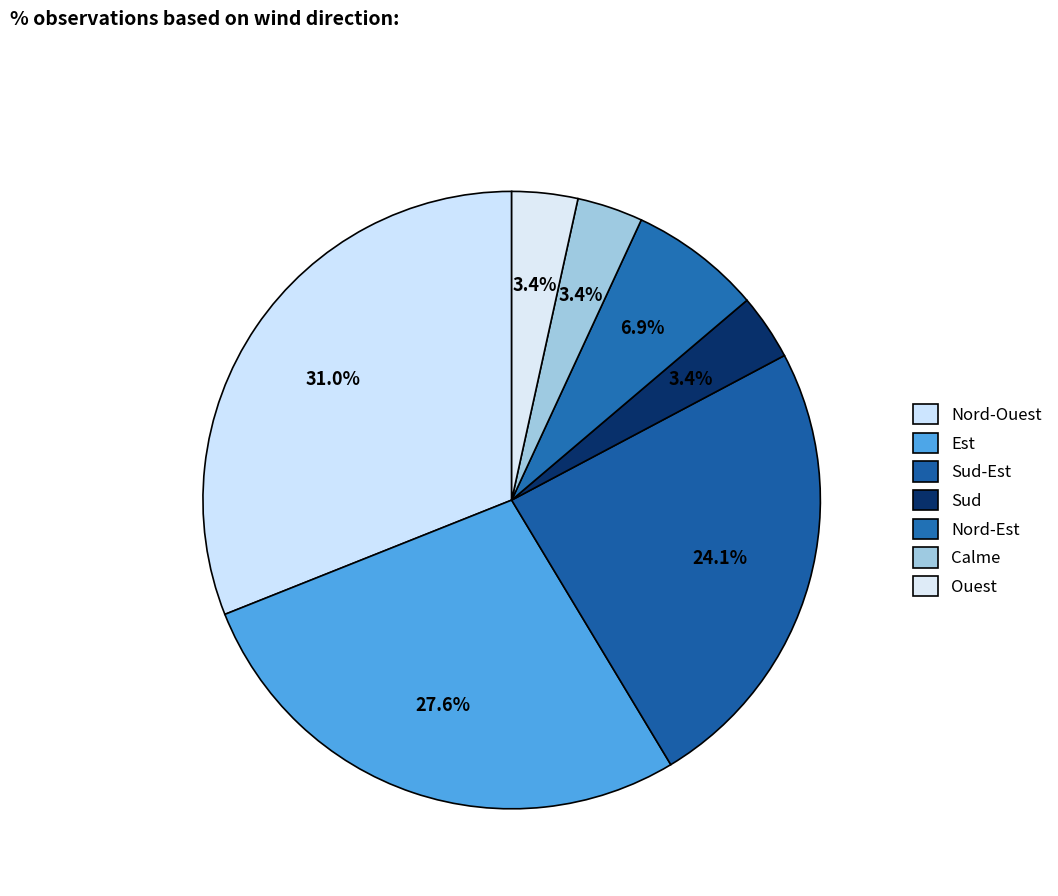

To the nearest percent, what is the combined percentage of Nord-Ouest and Est?

59%